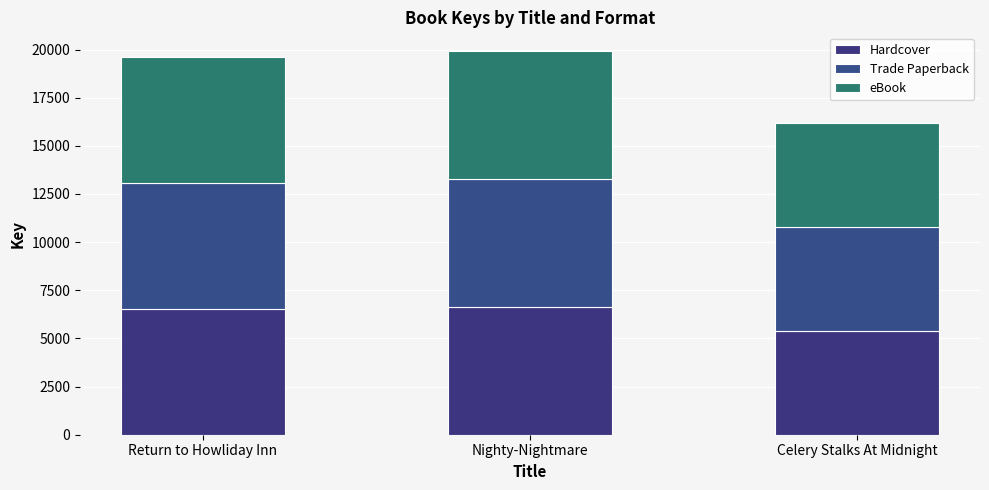

What position from the right is Nighty-Nightmare?

2